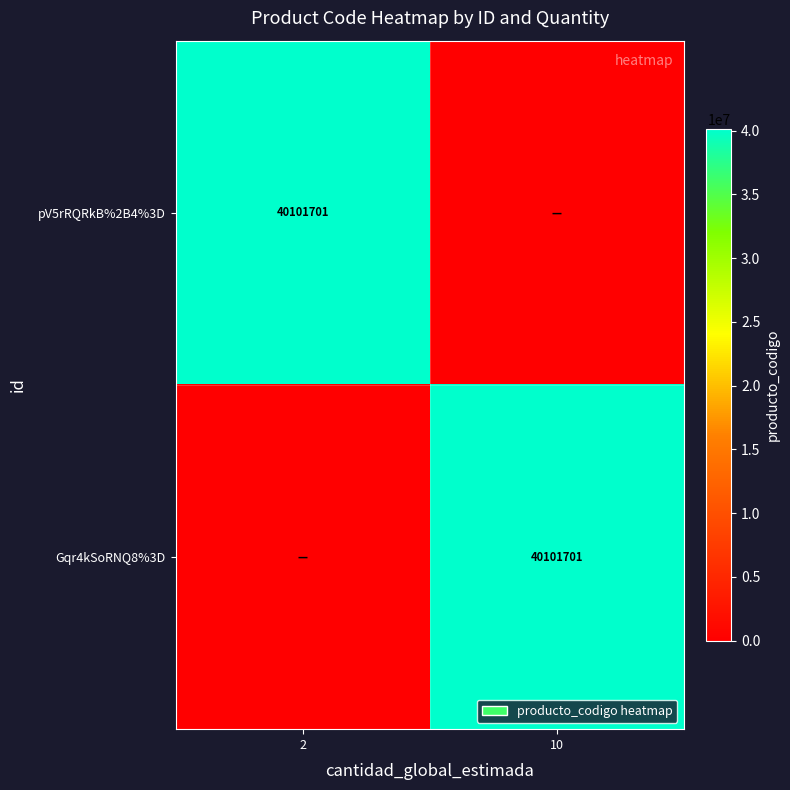

The pV5rRQRkB%2B4%3D series shows 40101701 at 2. True or false?

True